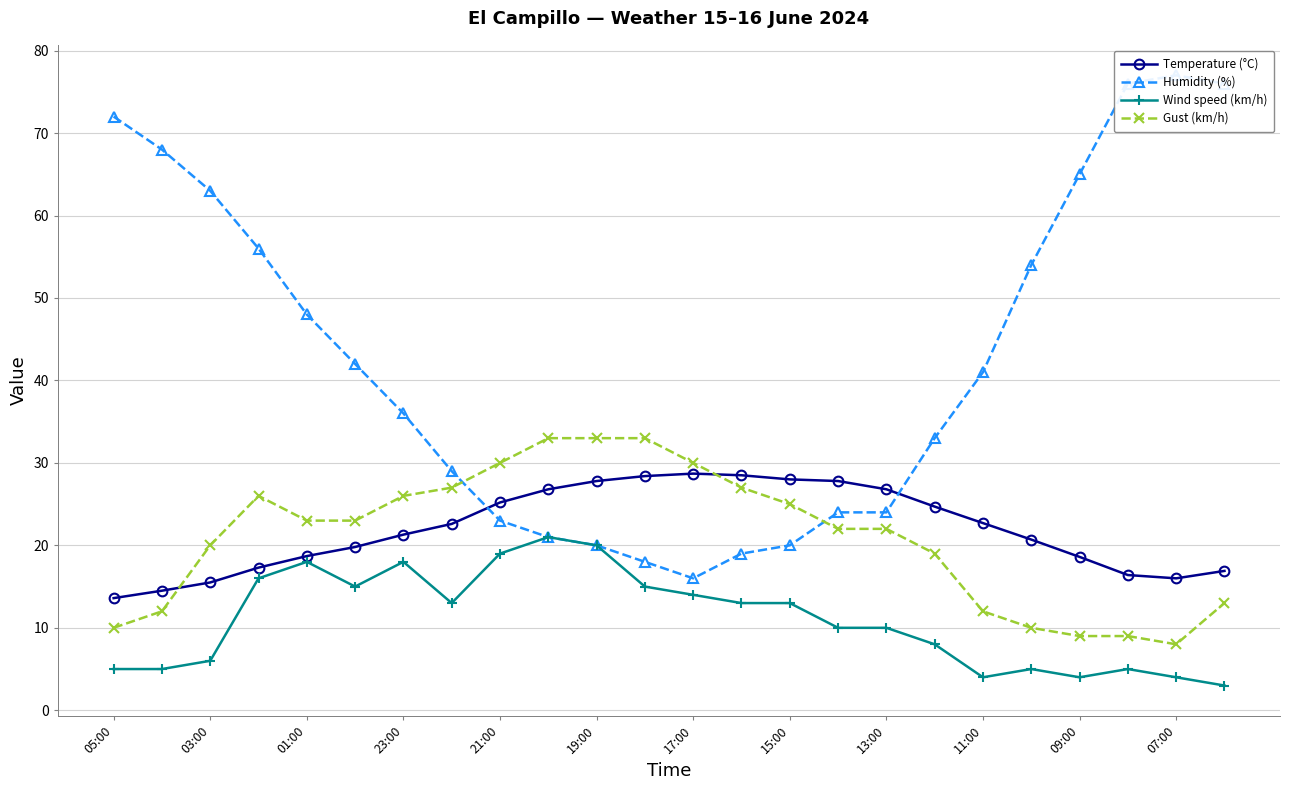

Reading left to right, transcribe all the data shown in this chart.

Temperature (°C): 13.6	14.5	15.5	17.3	18.7	19.8	21.3	22.6	25.2	26.8	27.8	28.4	28.7	28.5	28.0	27.8	26.8	24.7	22.7	20.7	18.6	16.4	16.0	16.9
Humidity (%): 72.0	68.0	63.0	56.0	48.0	42.0	36.0	29.0	23.0	21.0	20.0	18.0	16.0	19.0	20.0	24.0	24.0	33.0	41.0	54.0	65.0	76.0	77.0	76.0
Wind speed (km/h): 5.0	5.0	6.0	16.0	18.0	15.0	18.0	13.0	19.0	21.0	20.0	15.0	14.0	13.0	13.0	10.0	10.0	8.0	4.0	5.0	4.0	5.0	4.0	3.0
Gust (km/h): 10.0	12.0	20.0	26.0	23.0	23.0	26.0	27.0	30.0	33.0	33.0	33.0	30.0	27.0	25.0	22.0	22.0	19.0	12.0	10.0	9.0	9.0	8.0	13.0